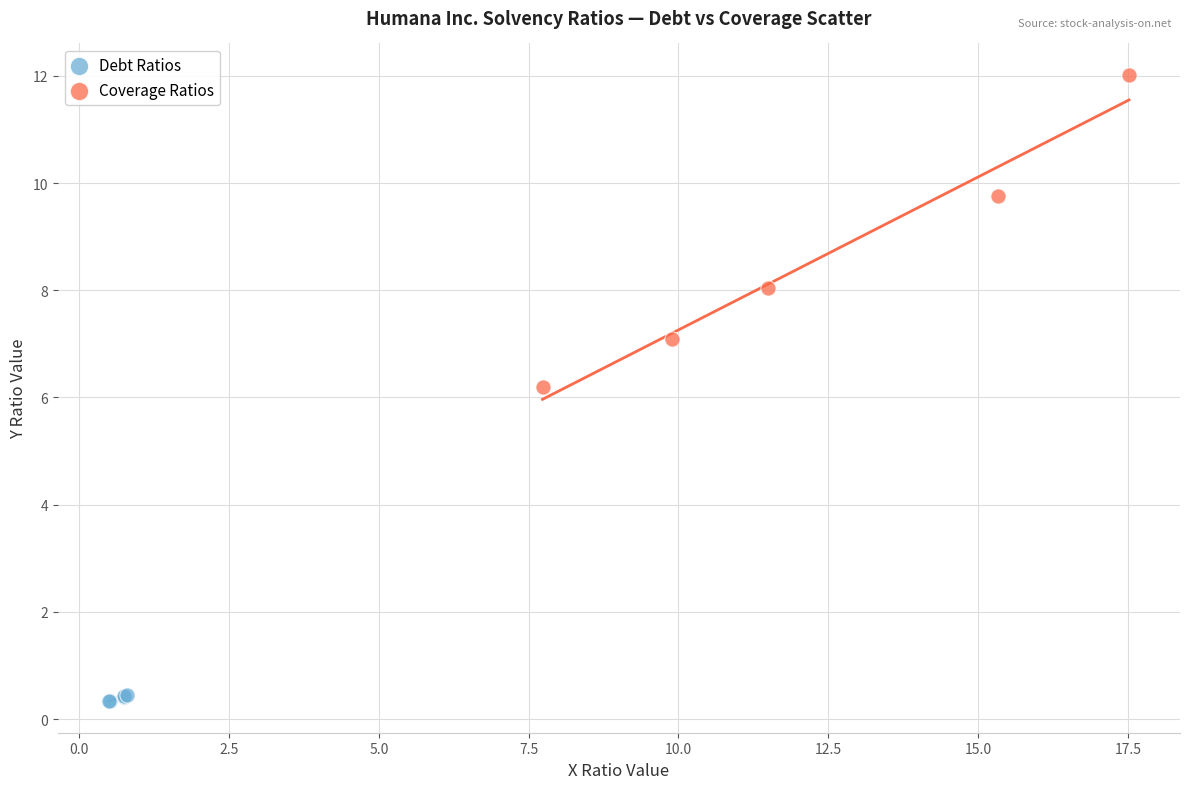

Which series reaches the minimum Y coordinate?

Debt Ratios